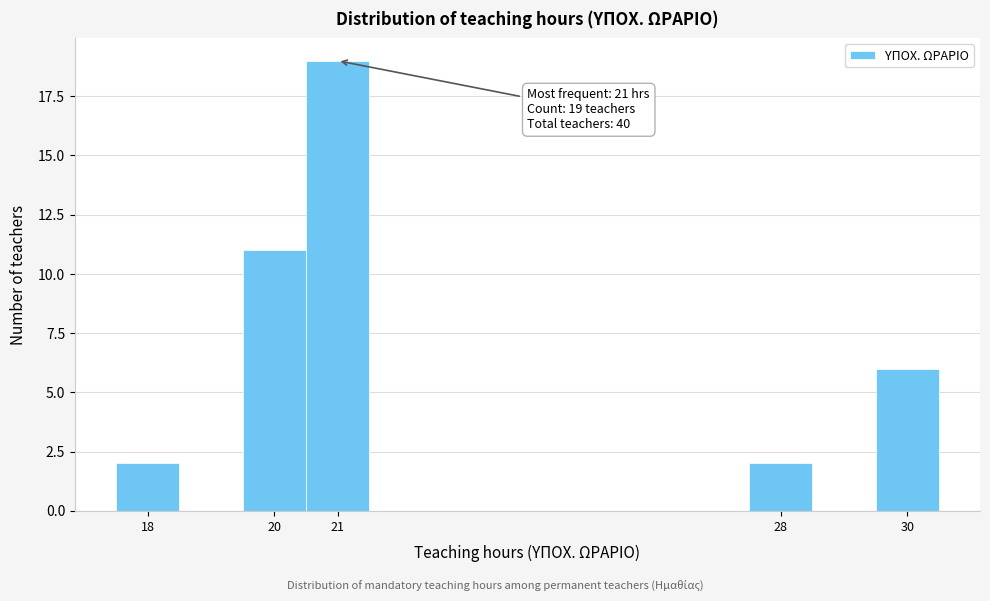

Over which range of the x-axis is the bar tallest?

20.5 to 21.5